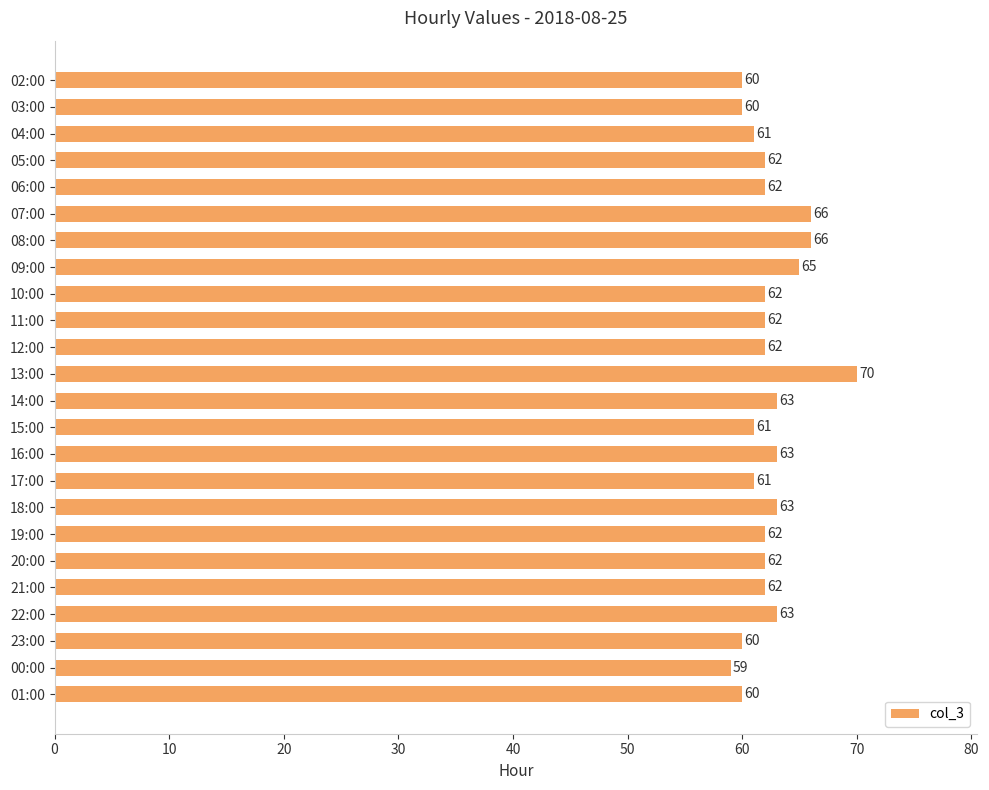

Read the value at 07:00.

66